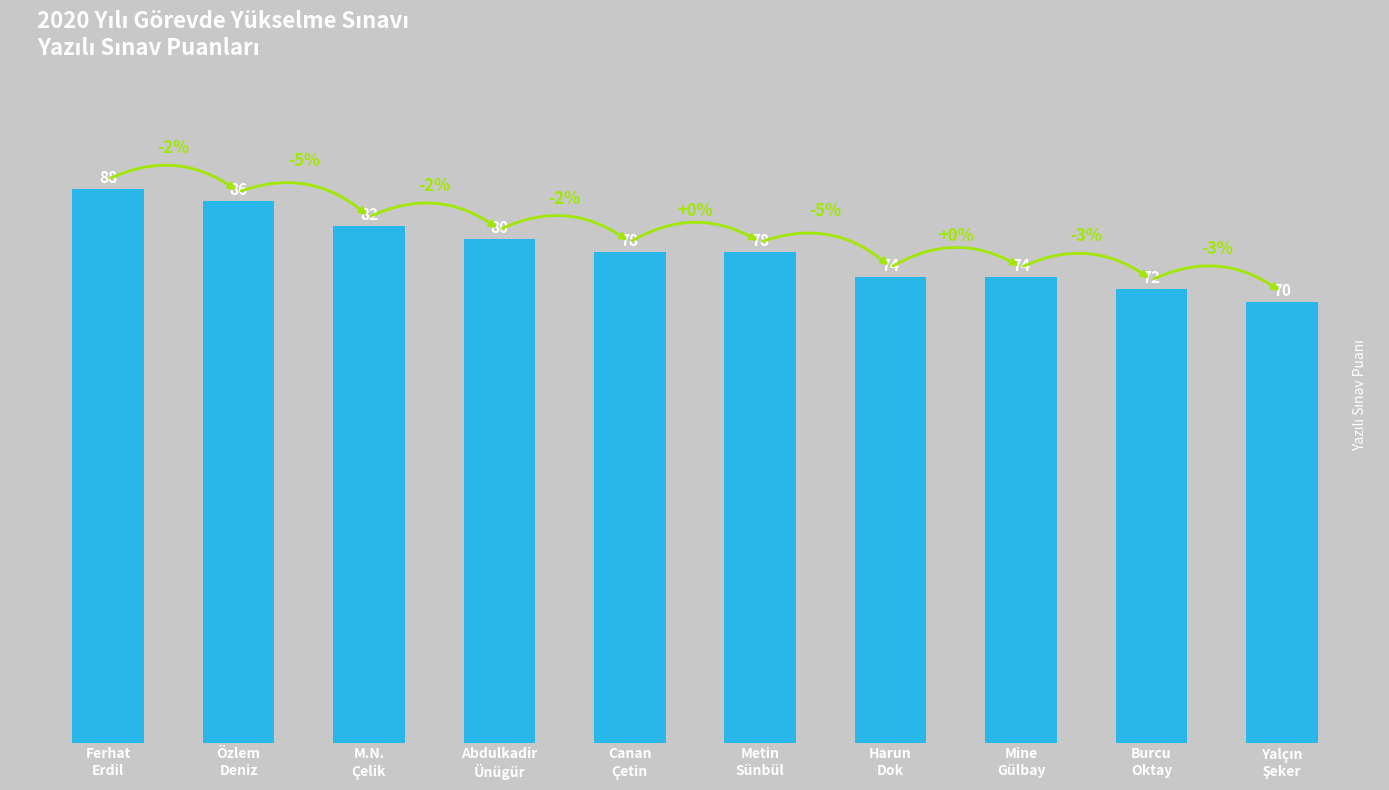

Approximately how many times larger is the value at Metin
Sünbül compared to M.N.
Çelik?

1.0